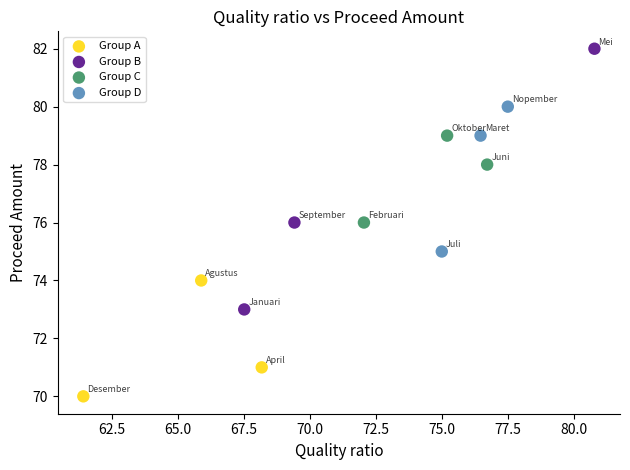

Which series has the widest spread of Y values?

Group B